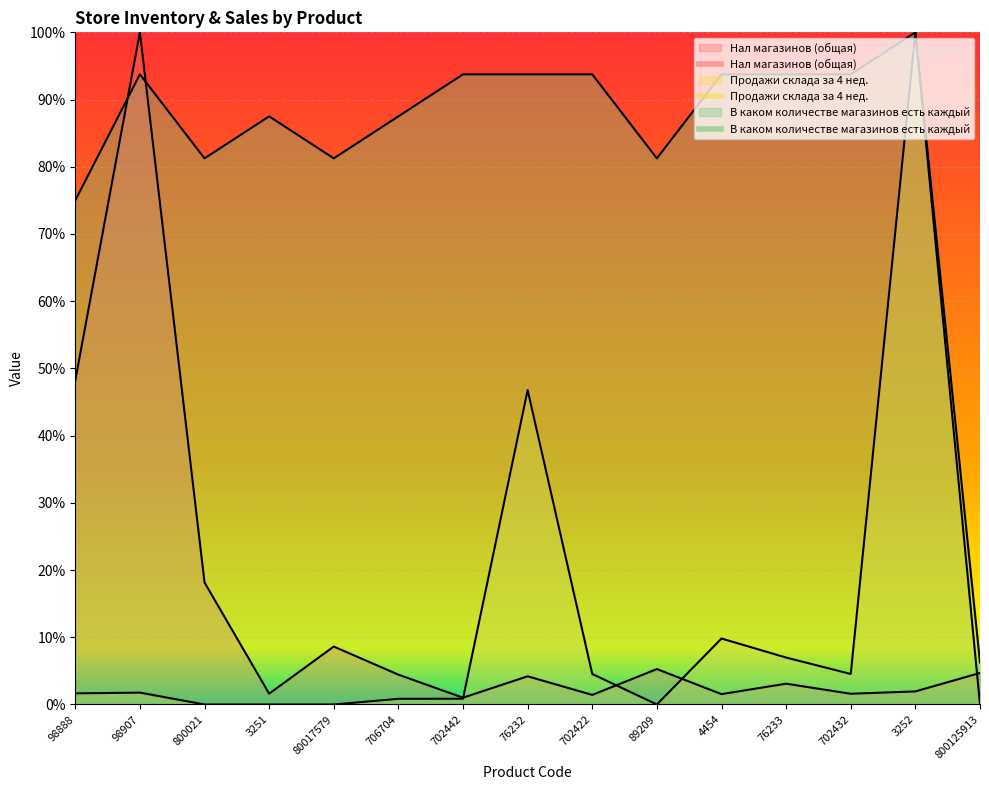

At which label is В каком количестве магазинов есть каждый closest to 0?

800125913